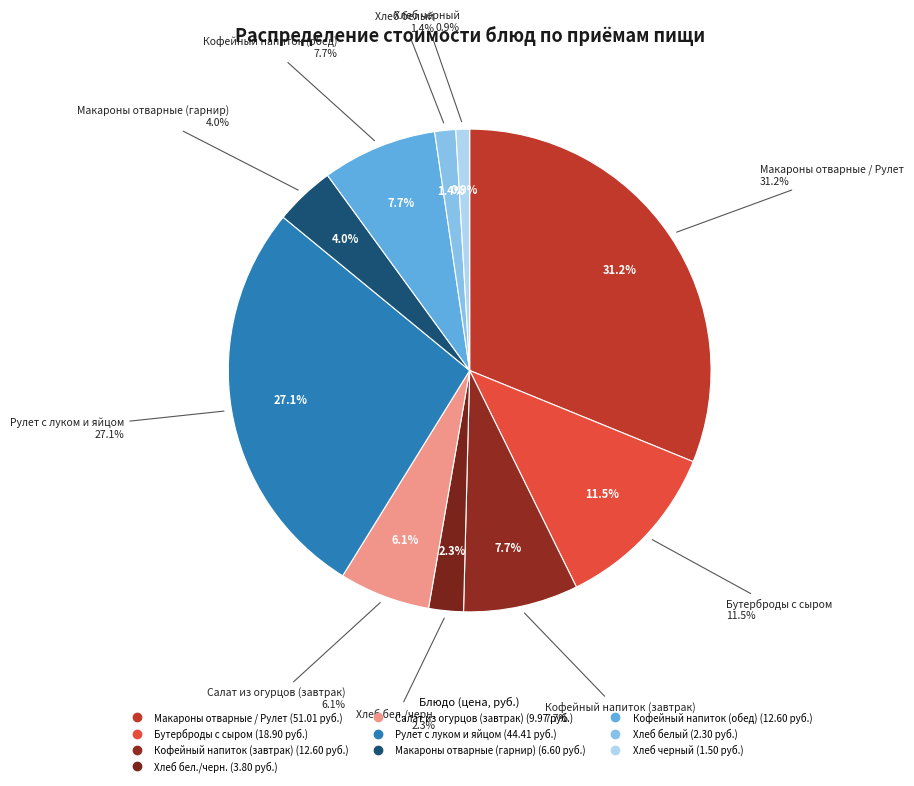

Which category has the biggest portion of the pie?

Макароны отварные / Рулет